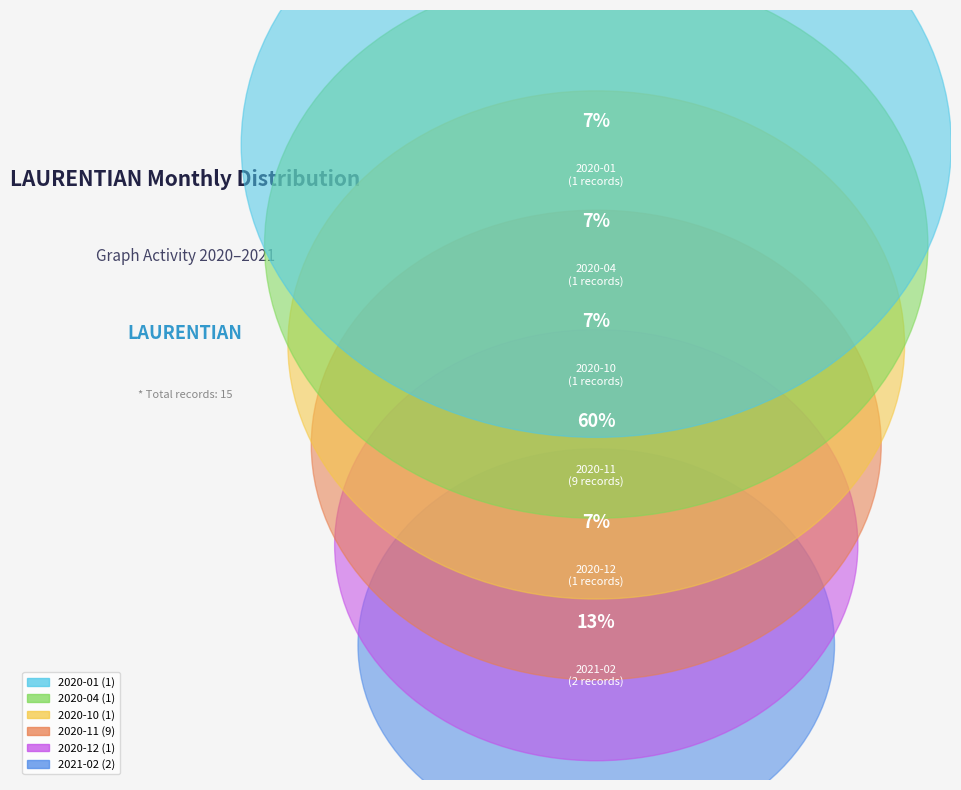

What percentage is the 2020-11 slice, to the nearest percent?

60%